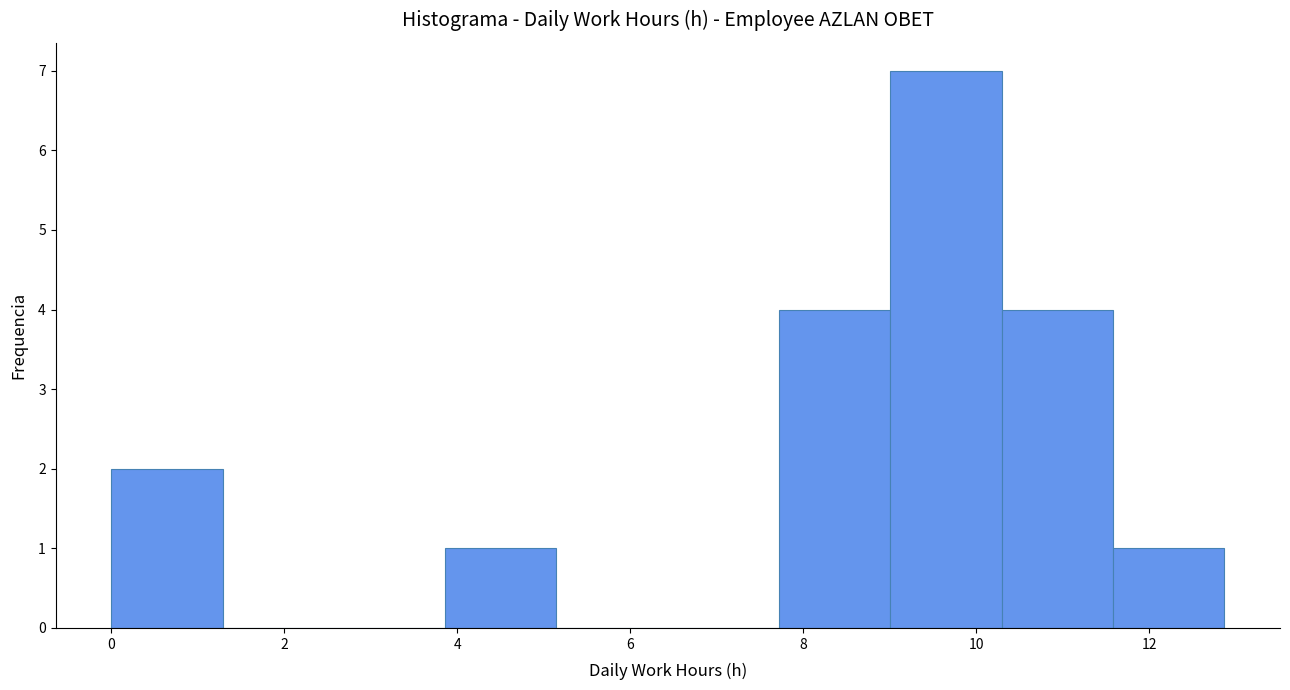

Reading left to right, list every bar in this chart as the range it spans on the x-axis followed by its height. Neither the bar edges nor the heights are printed on the chart, so give them approximately, as read against the axes.

0.0 to 1.2: 2
1.2 to 2.6: 0
2.6 to 3.8: 0
3.8 to 5.2: 1
5.2 to 6.4: 0
6.4 to 7.8: 0
7.8 to 9.0: 4
9.0 to 10.2: 7
10.2 to 11.6: 4
11.6 to 12.8: 1